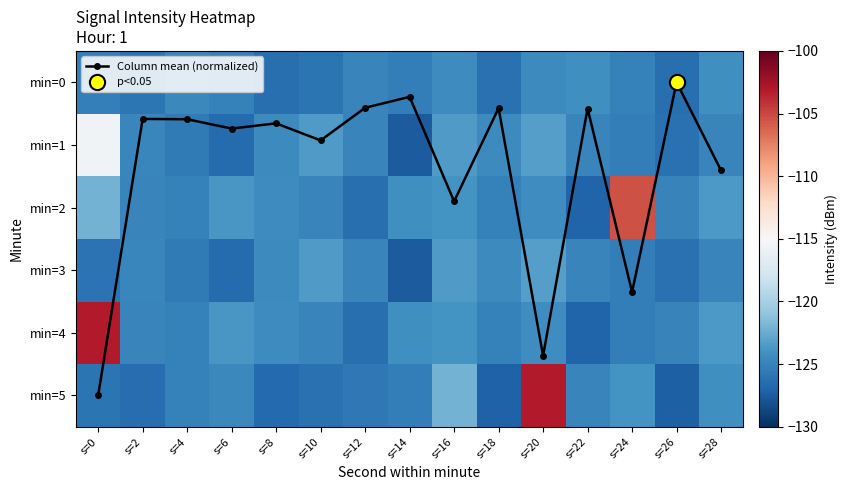

Where does the min=4 series first go above -124?

s=0